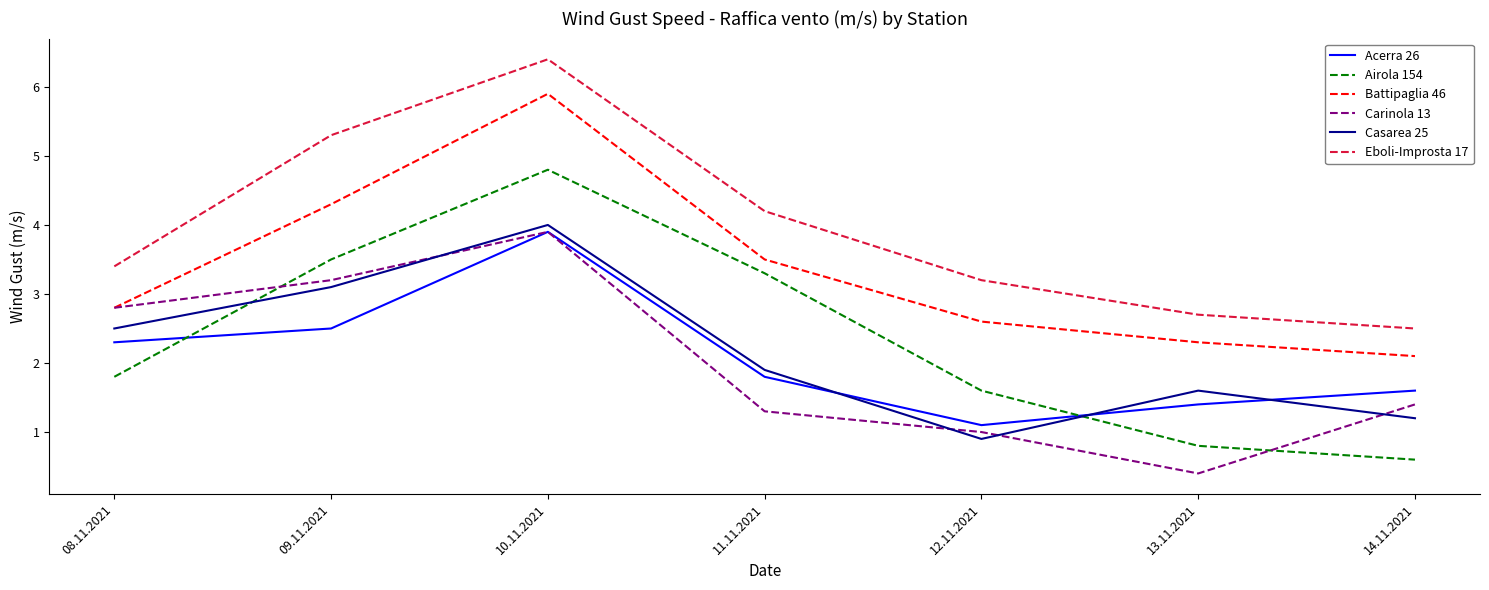

At which label does Carinola 13 first exceed 1?

08.11.2021